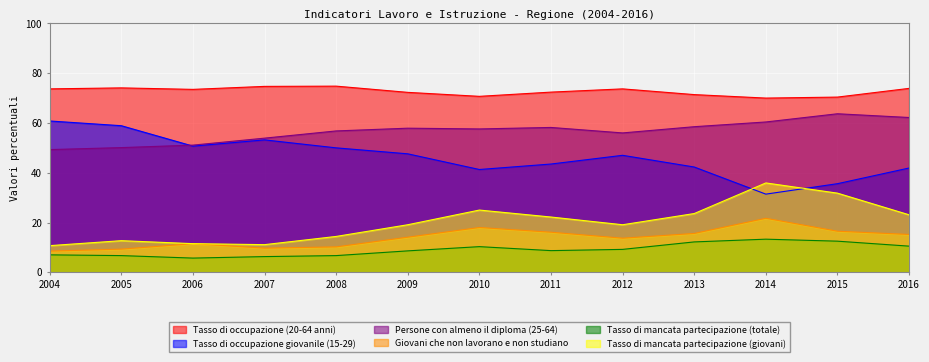

At which category does Persone con almeno il diploma (25-64) reach its first local valley?

2010